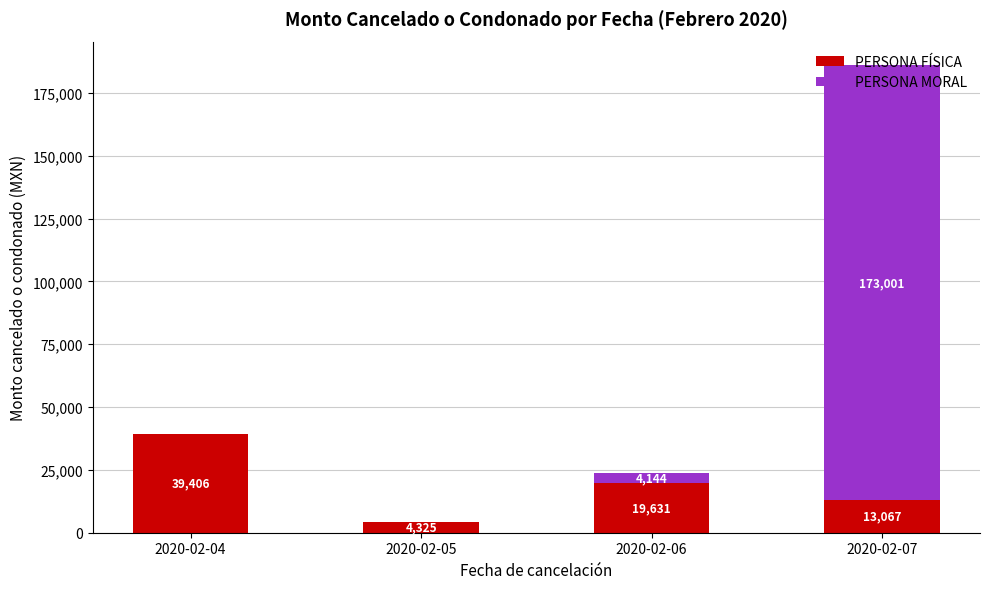

Is it true that PERSONA FÍSICA equals 32147.1 at 2020-02-06?

False